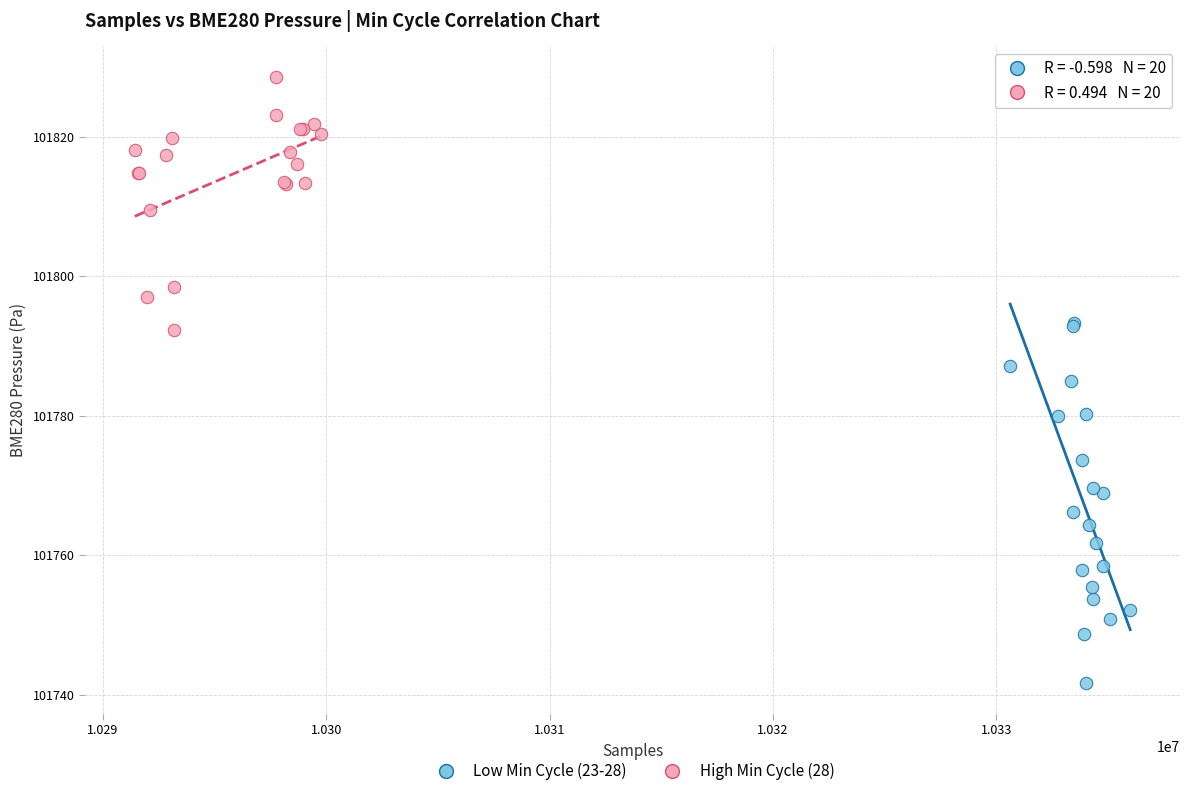

Which series contains the lowest Y value?

Low Min Cycle (23-28)